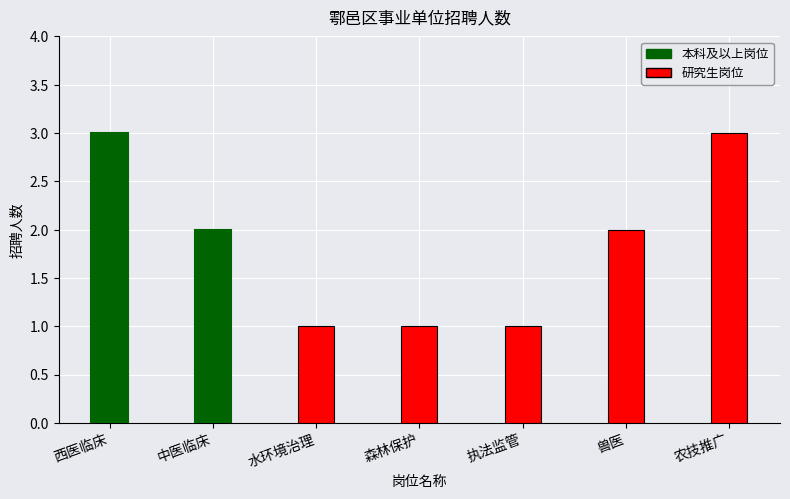

What is the average value?

2